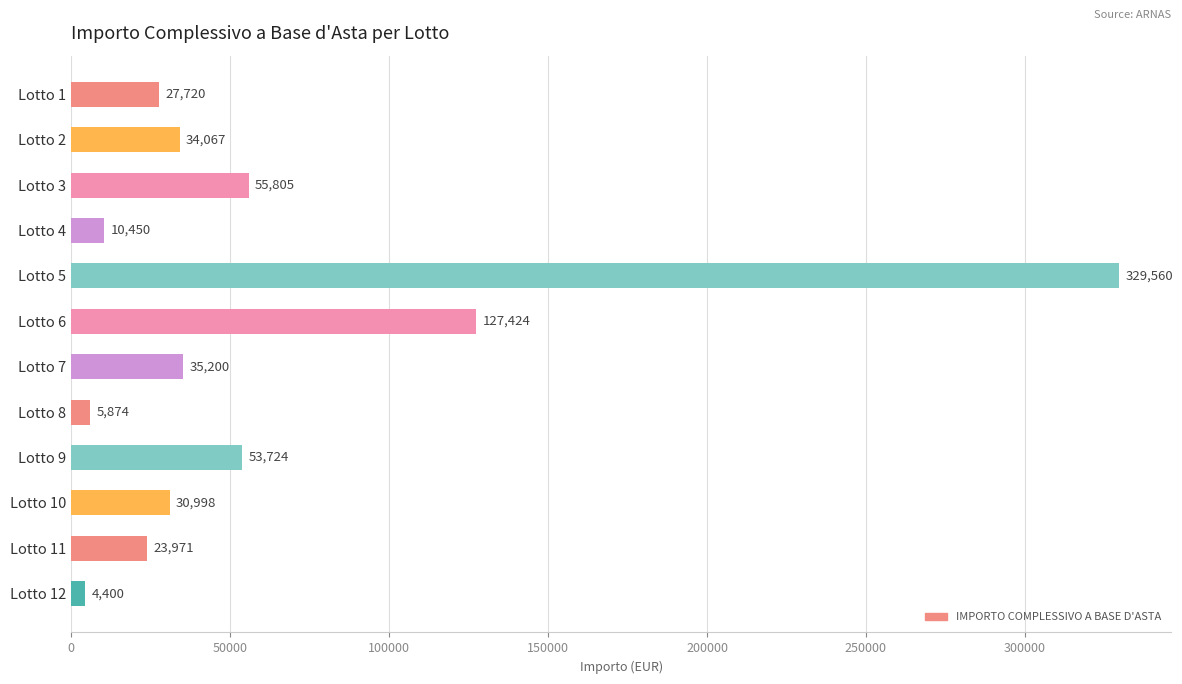

How many data points are less than 34067?

6